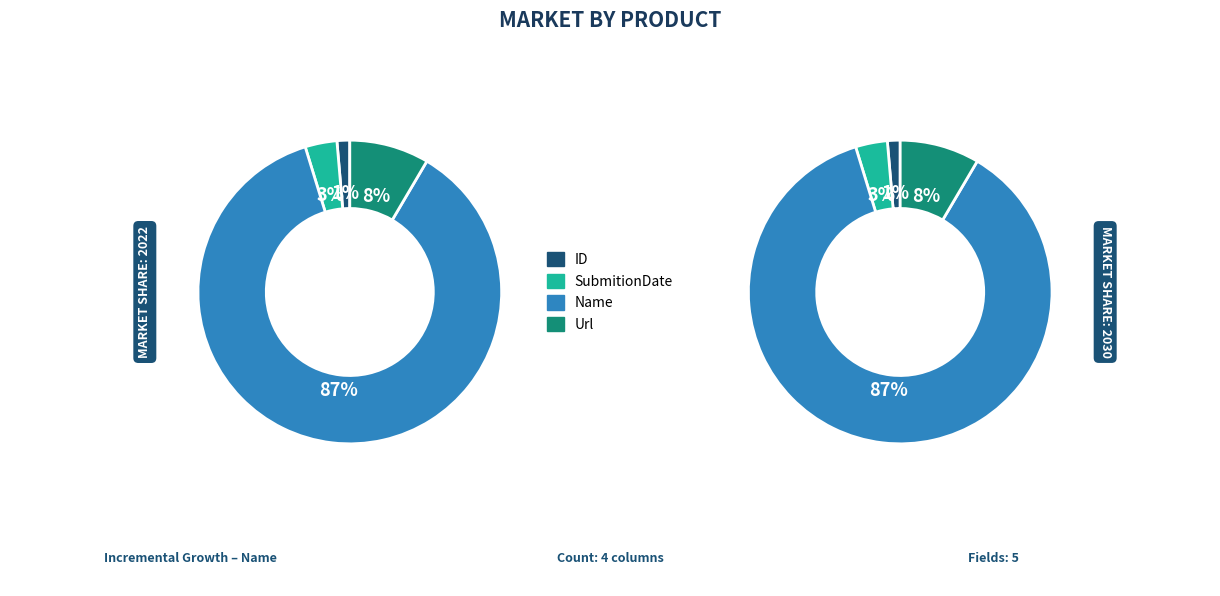

Which slice is the smallest?

ID